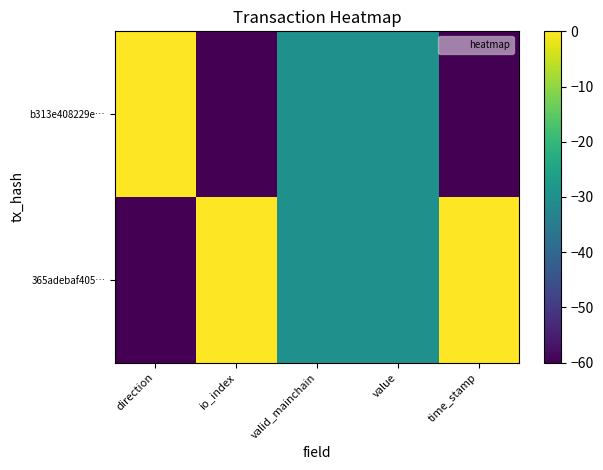

List the series in order of their peak value, lowest first.

365adebaf405…, b313e408229e…